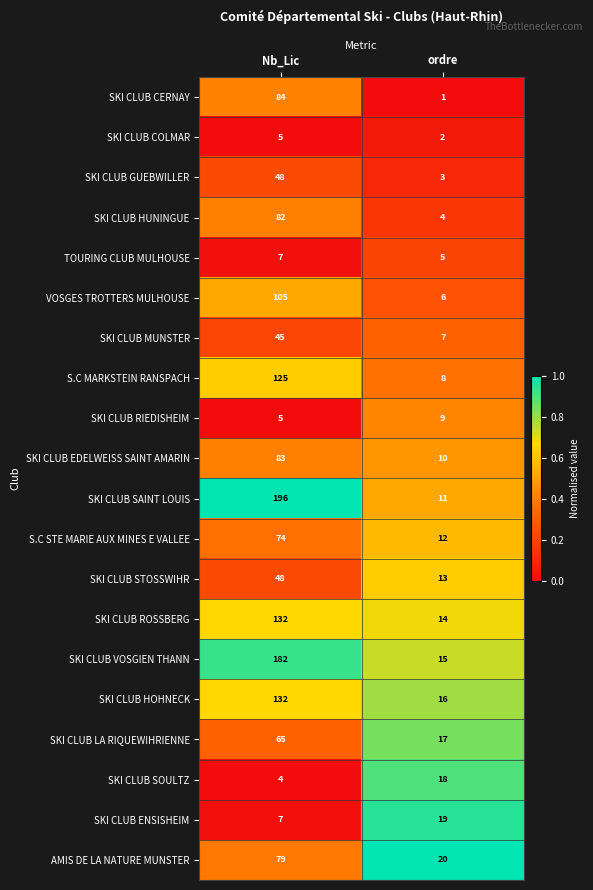

What is the difference between the highest and lowest values at Nb_Lic?

192